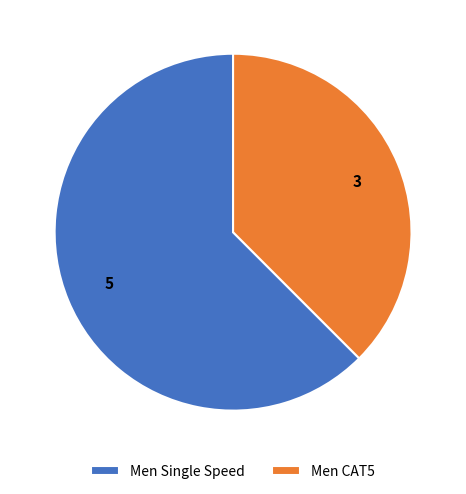

How many slices are in this pie chart?

2